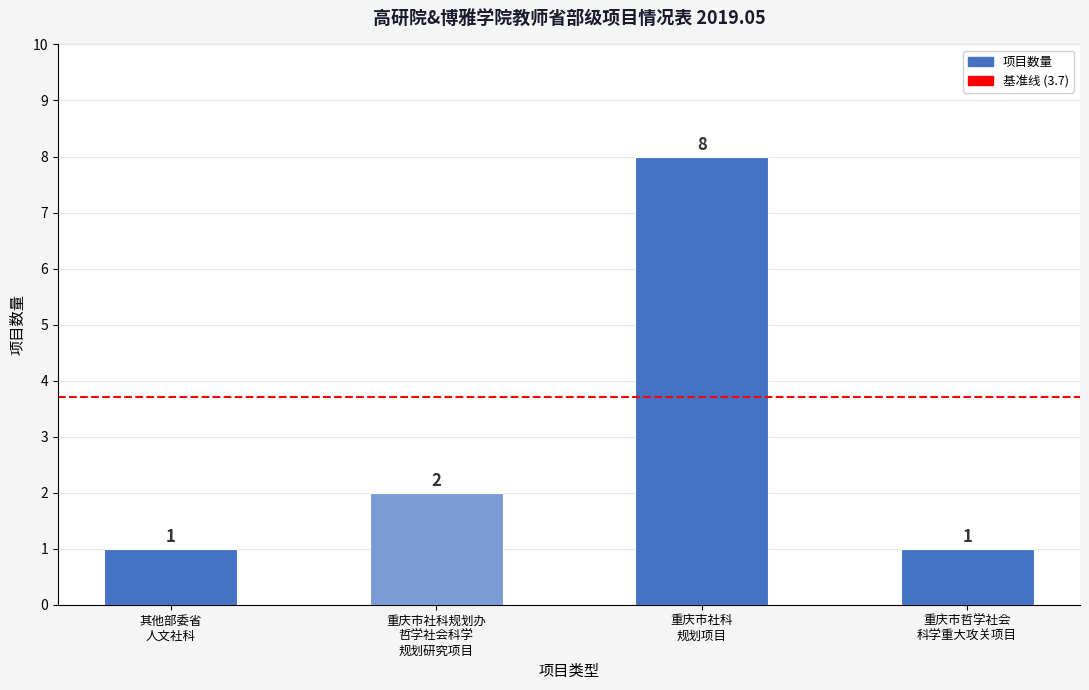

Count the values in the range 1 to 8.

4